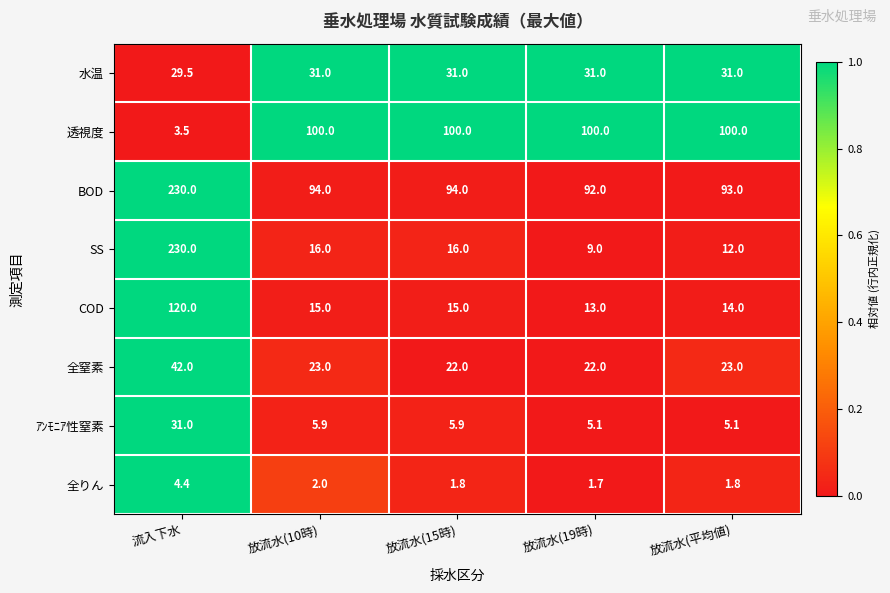

Which series has the largest total across all categories?

BOD